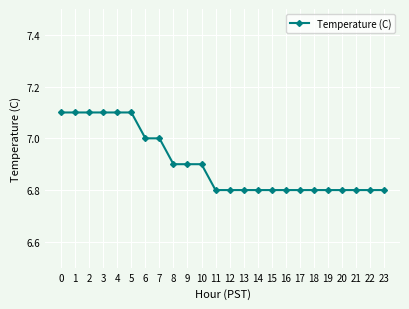

What is the sum of the values at 8 and 22?

13.7